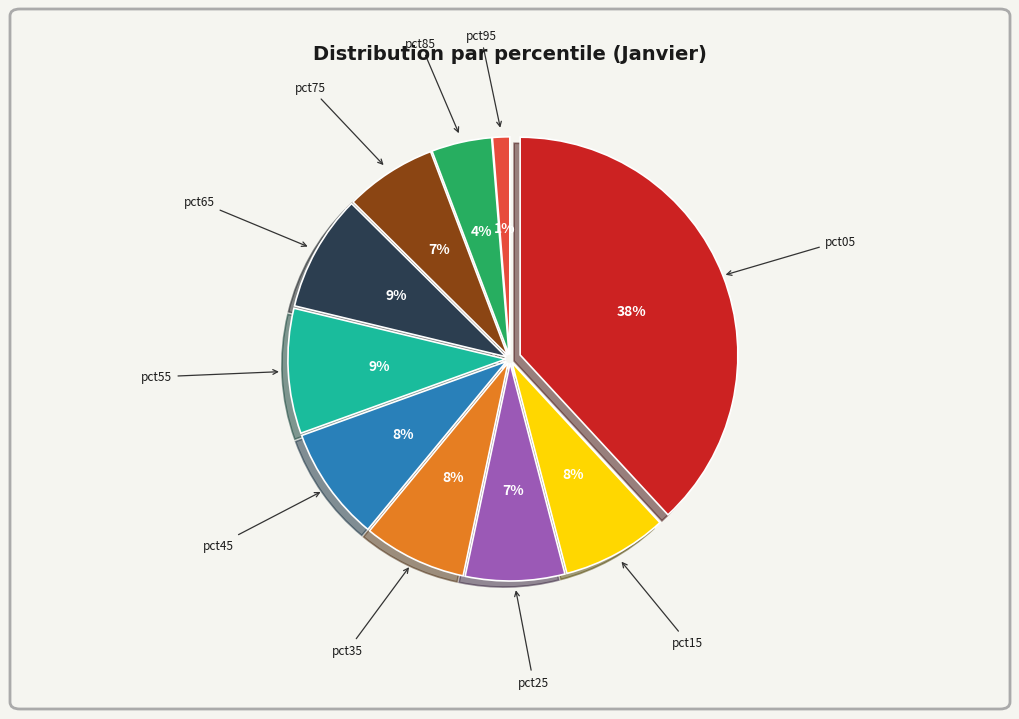

Count the number of slices in the pie.

10